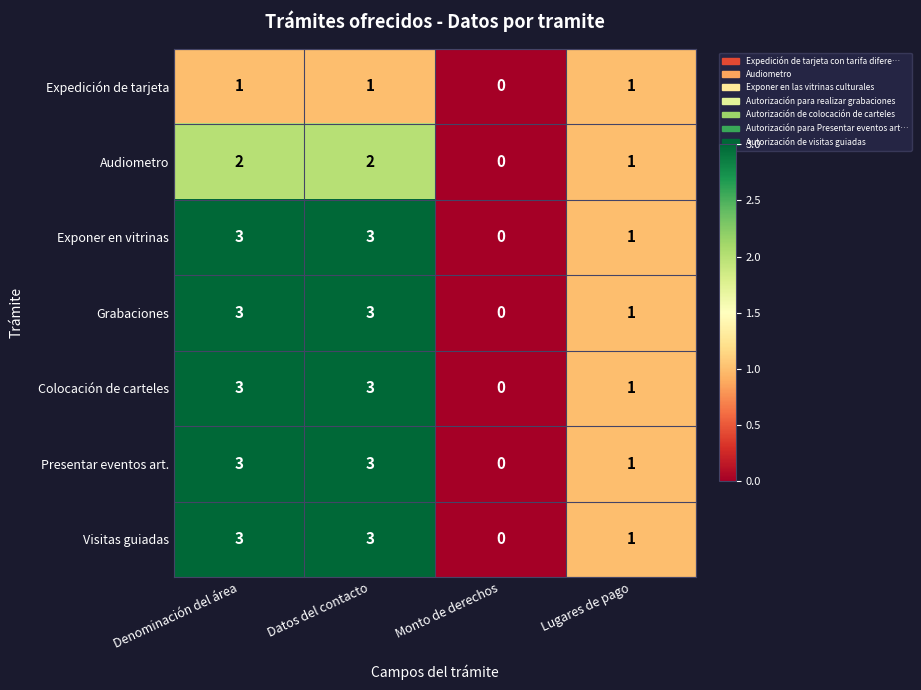

What is the sum of all Exponer en vitrinas values?

7